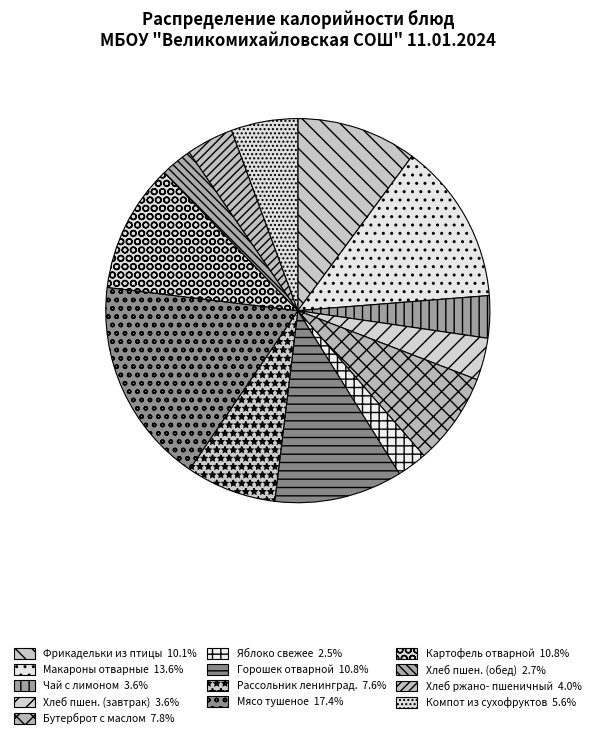

What is the smallest slice in the pie chart?

Яблоко свежее